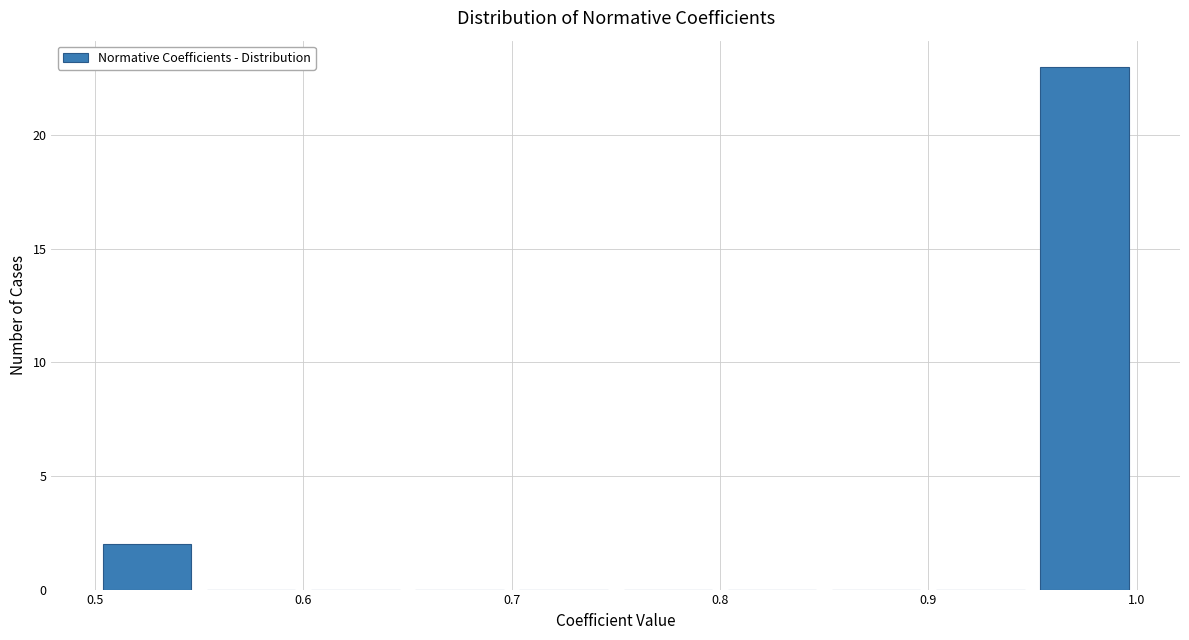

How tall is the bar that spans 0.95 to 1.00 on the x-axis? The values are not printed on the chart, so give them approximately, as read against the axis.

23